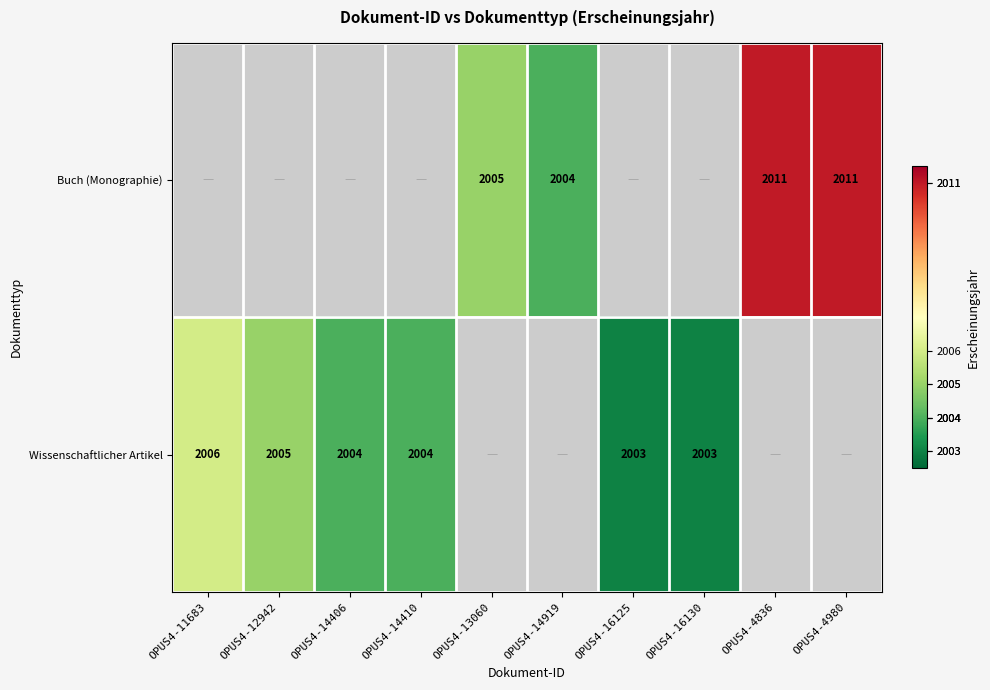

Is the value of Buch (Monographie) at OPUS4-4980 greater than the value of Wissenschaftlicher Artikel at OPUS4-16130?

Yes